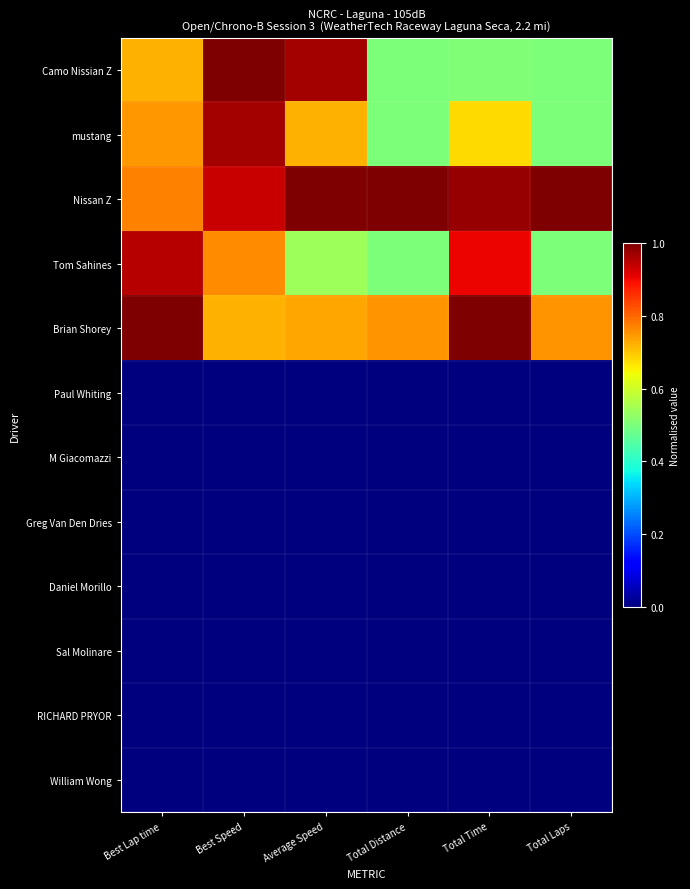

Reading right to left, extract all data points from this chart.

Camo Nissian Z: Total Laps=0.5	Total Time=0.5	Total Distance=0.5	Average Speed=1.0	Best Speed=1.0	Best Lap time=0.7
mustang: Total Laps=0.5	Total Time=0.7	Total Distance=0.5	Average Speed=0.7	Best Speed=1.0	Best Lap time=0.7
Nissan Z: Total Laps=1.0	Total Time=1.0	Total Distance=1.0	Average Speed=1.0	Best Speed=0.9	Best Lap time=0.8
Tom Sahines: Total Laps=0.5	Total Time=0.9	Total Distance=0.5	Average Speed=0.5	Best Speed=0.8	Best Lap time=1.0
Brian Shorey: Total Laps=0.8	Total Time=1.0	Total Distance=0.8	Average Speed=0.7	Best Speed=0.7	Best Lap time=1.0
Paul Whiting: Total Laps=0.0	Total Time=0.0	Total Distance=0.0	Average Speed=0.0	Best Speed=0.0	Best Lap time=0.0
M Giacomazzi: Total Laps=0.0	Total Time=0.0	Total Distance=0.0	Average Speed=0.0	Best Speed=0.0	Best Lap time=0.0
Greg Van Den Dries: Total Laps=0.0	Total Time=0.0	Total Distance=0.0	Average Speed=0.0	Best Speed=0.0	Best Lap time=0.0
Daniel Morillo: Total Laps=0.0	Total Time=0.0	Total Distance=0.0	Average Speed=0.0	Best Speed=0.0	Best Lap time=0.0
Sal Molinare: Total Laps=0.0	Total Time=0.0	Total Distance=0.0	Average Speed=0.0	Best Speed=0.0	Best Lap time=0.0
RICHARD PRYOR: Total Laps=0.0	Total Time=0.0	Total Distance=0.0	Average Speed=0.0	Best Speed=0.0	Best Lap time=0.0
William Wong: Total Laps=0.0	Total Time=0.0	Total Distance=0.0	Average Speed=0.0	Best Speed=0.0	Best Lap time=0.0